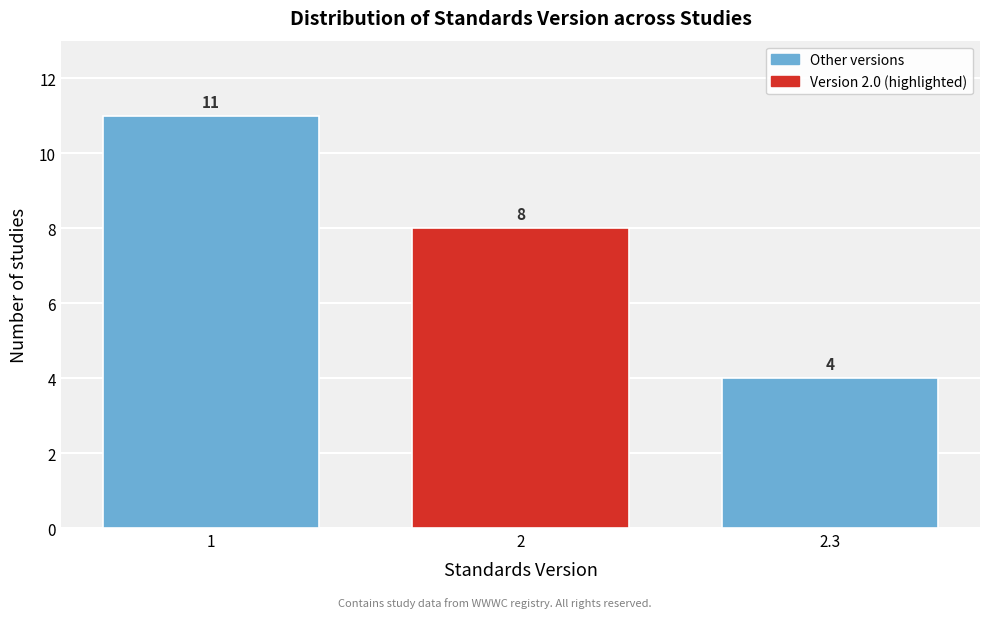

Reading right to left, what are all the values shown in this chart?

4	8	11